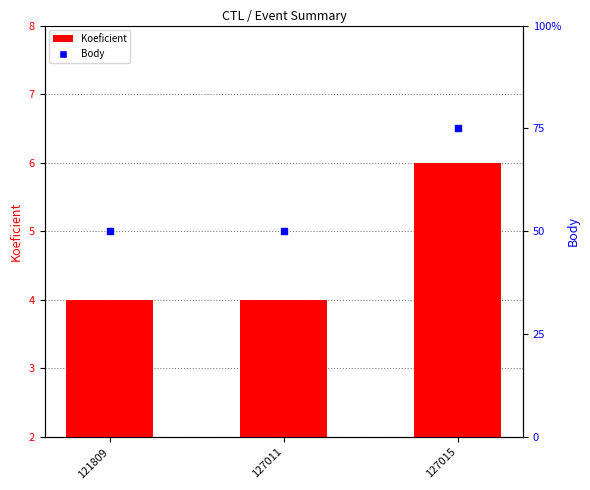

Which series reaches the maximum Y coordinate?

Koeficient